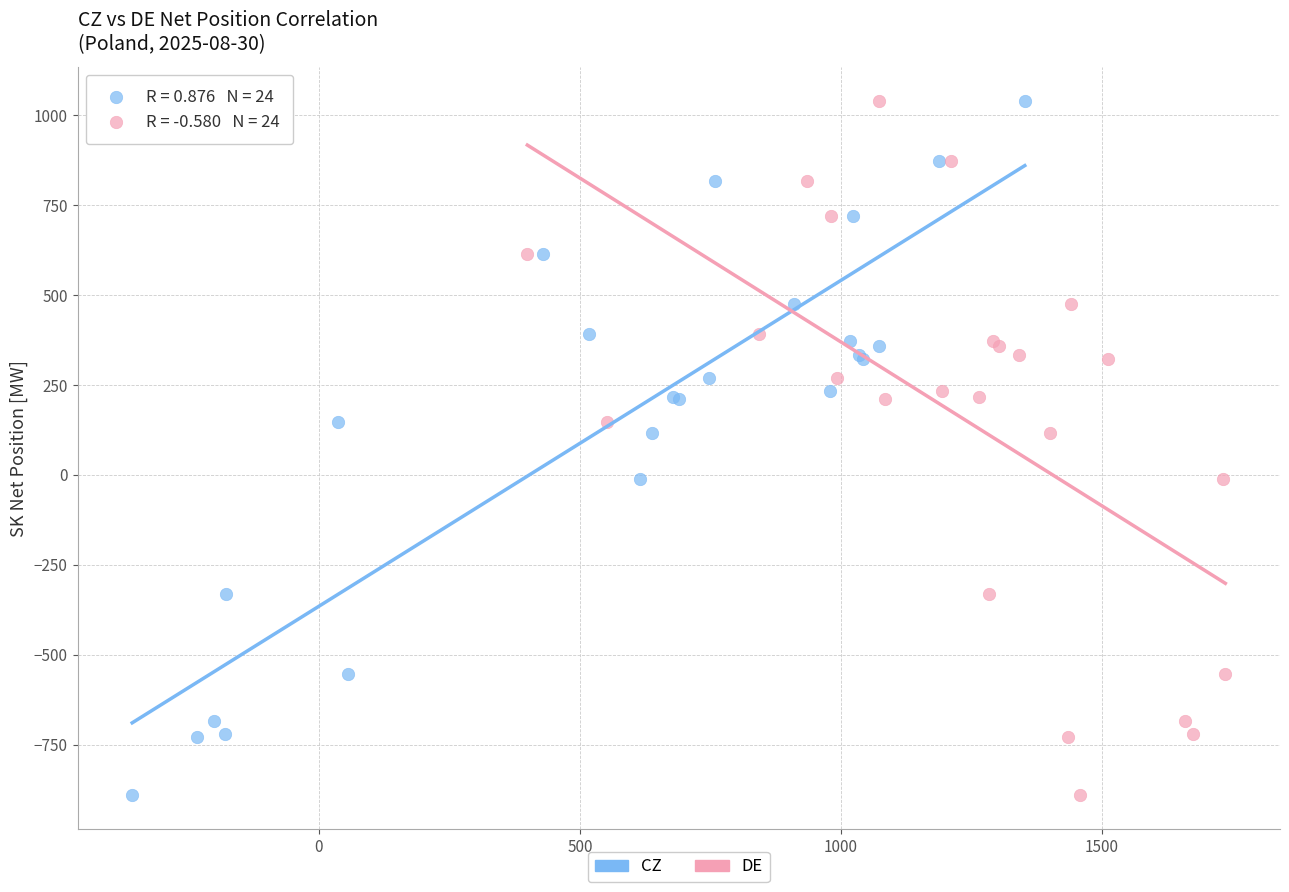

What are all the series names shown in the legend?

CZ, DE